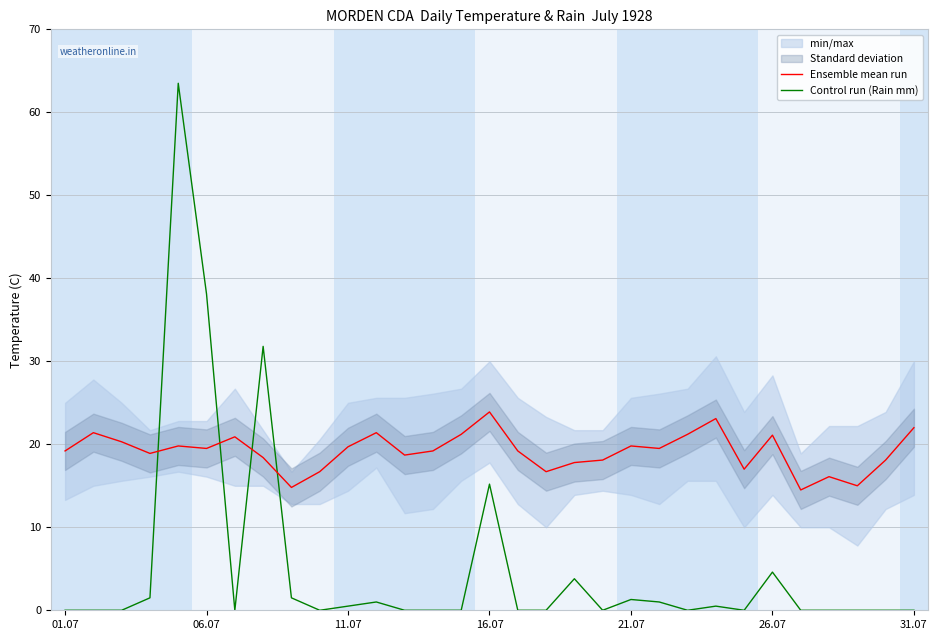

Reading left to right, what are all the values shown in this chart?

Ensemble mean run: 19.2	21.4	20.3	18.9	19.8	19.5	20.9	18.4	14.8	16.7	19.7	21.4	18.7	19.2	21.2	23.9	19.2	16.7	17.8	18.1	19.8	19.5	21.2	23.1	17.0	21.1	14.5	16.1	15.0	18.1	22.0
Control run (Rain mm): 0.0	0.0	0.0	1.5	63.5	38.1	0.0	31.8	1.5	0.0	0.5	1.0	0.0	0.0	0.0	15.2	0.0	0.0	3.8	0.0	1.3	1.0	0.0	0.5	0.0	4.6	0.0	0.0	0.0	0.0	0.0